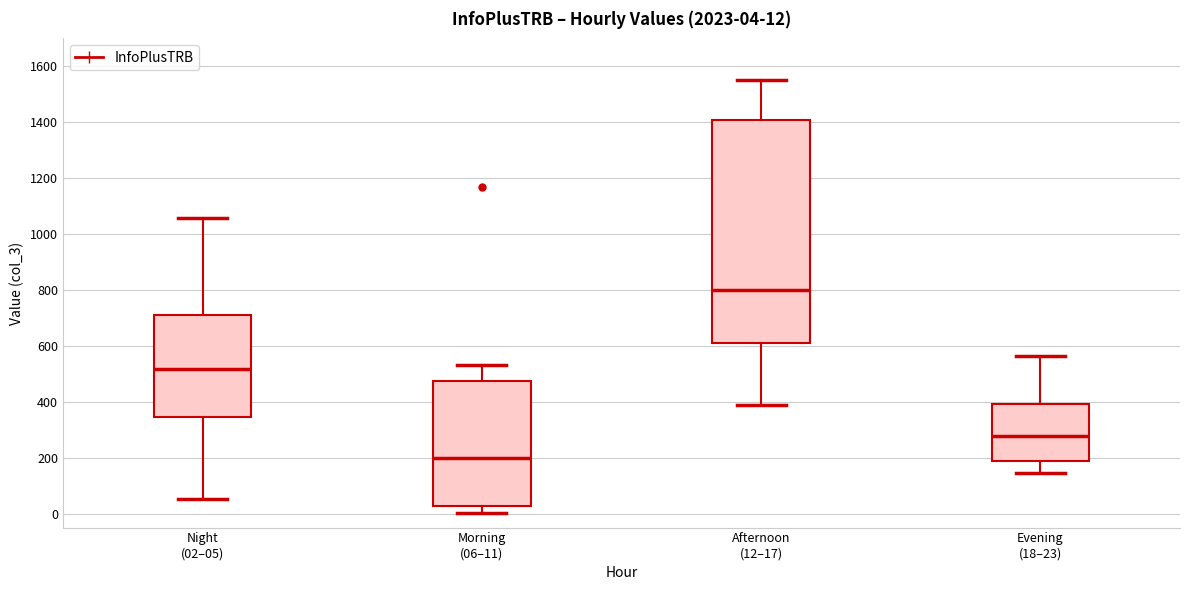

Which box is the tallest, from its lower edge to its upper edge?

Afternoon (12–17)